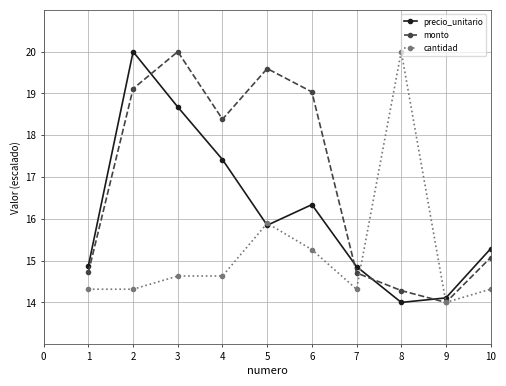

True or false: monto has more than 2 points higher than both neighbors.

False